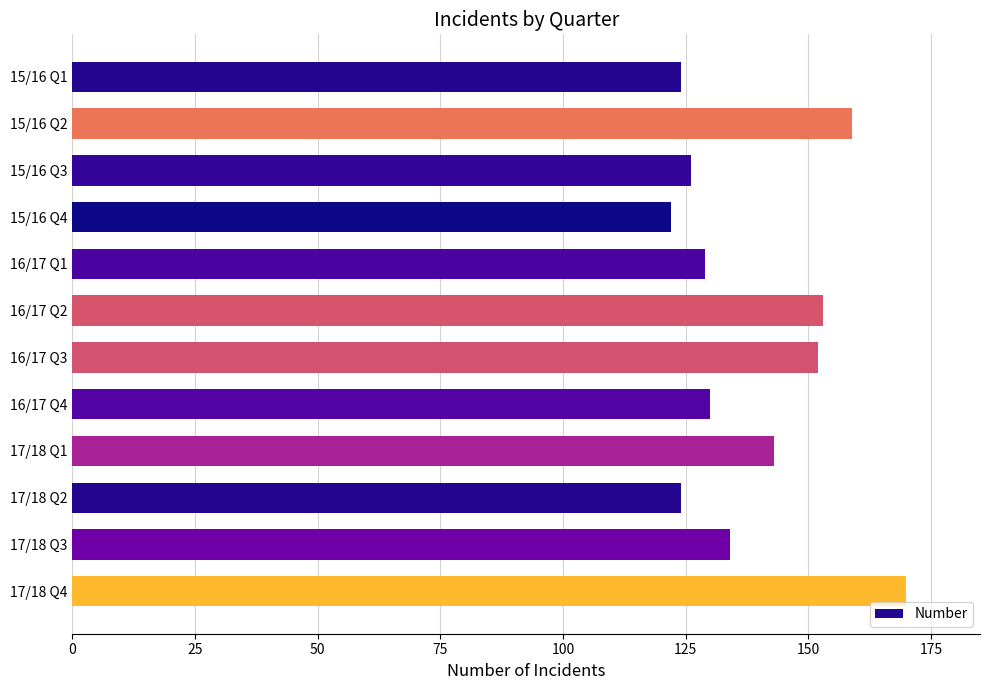

What is the label of the 6th bar from the bottom?

16/17 Q3